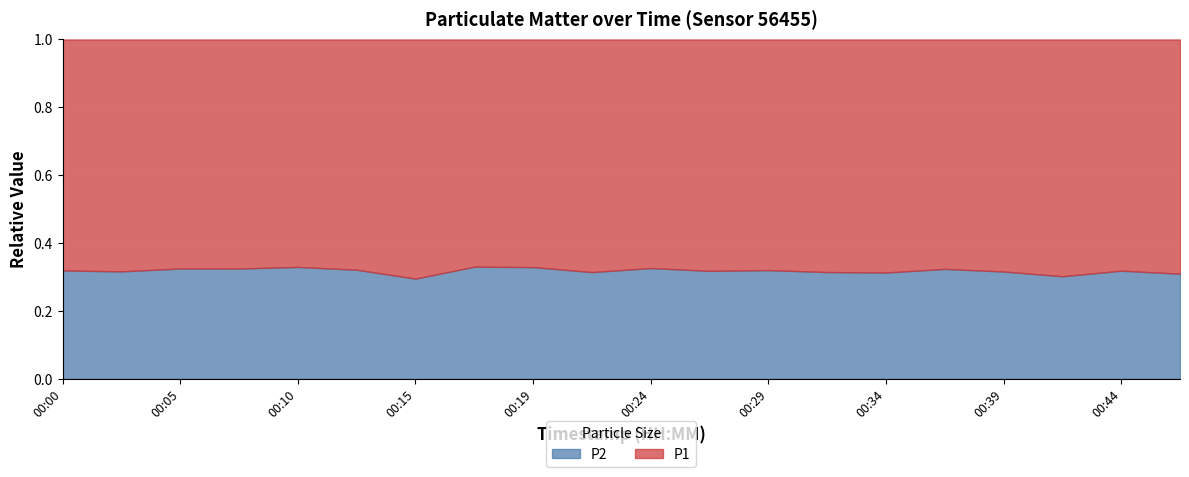

Is the value of P1 at 00:29 greater than the value of P2 at 00:39?

Yes